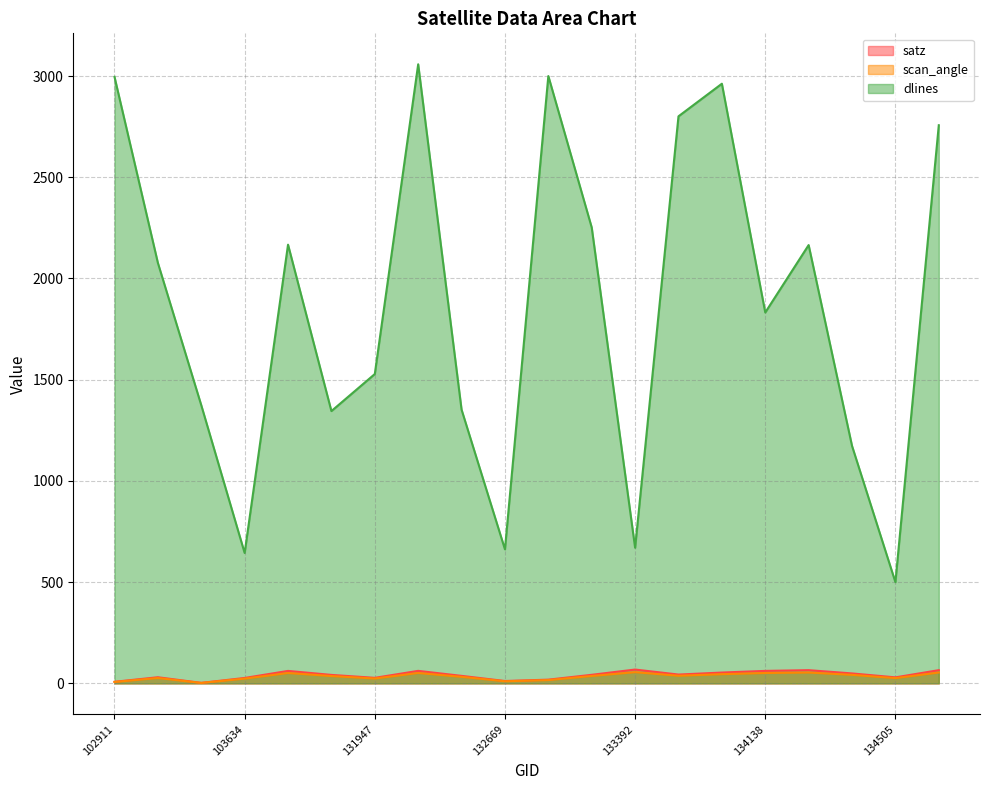

Which series has the widest spread of values?

dlines